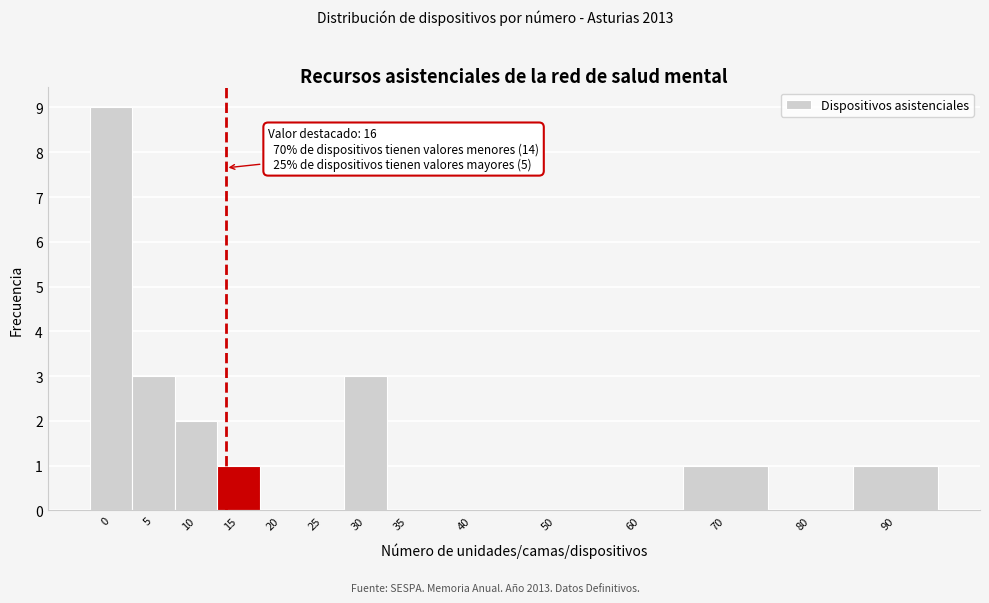

Reading right to left, what are all the values shown in this chart?

90=1	80=0	70=1	60=0	50=0	40=0	35=0	30=3	25=0	20=0	15=1	10=2	5=3	0=9